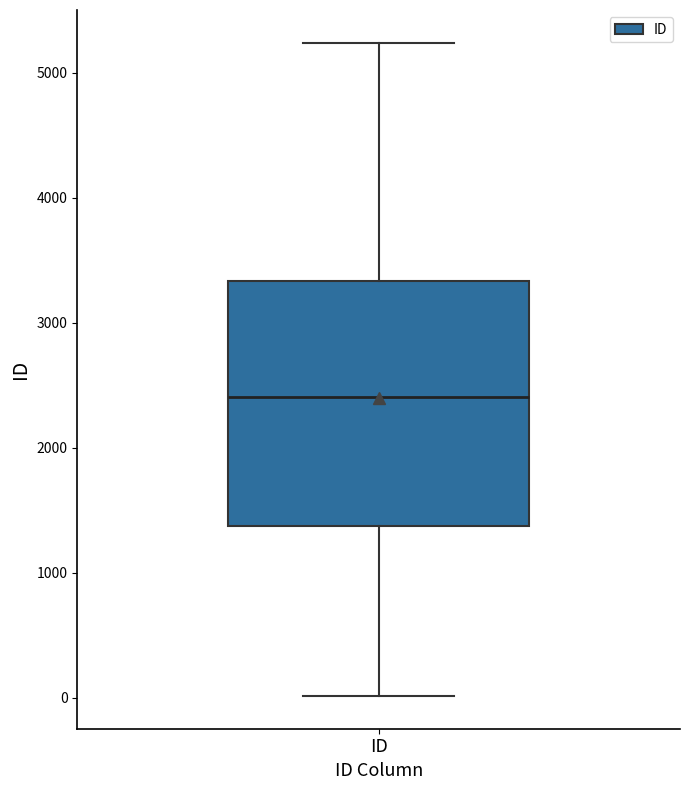

Transcribe this box plot: give where the median line is, the range the box spans, and where the two whiskers end, as read against the y-axis. The values are not printed on the chart, so give them approximately, as read against the axis.

median 2400, box 1400 to 3300, whiskers 0 to 5200